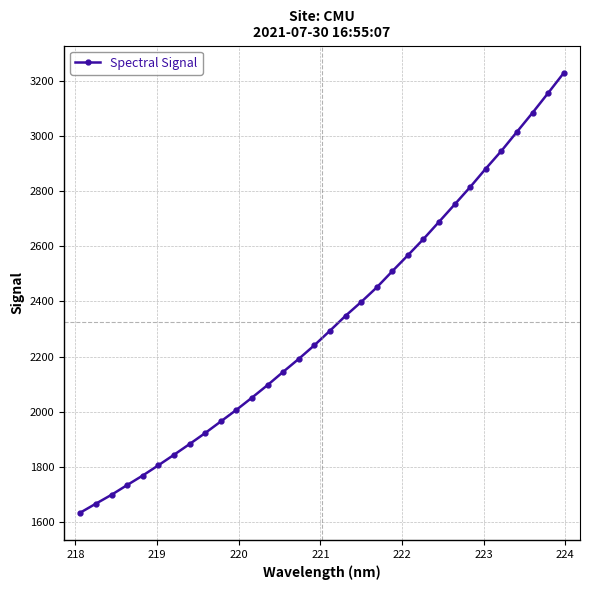

What is the value of the 28th point from the left?

2947.1